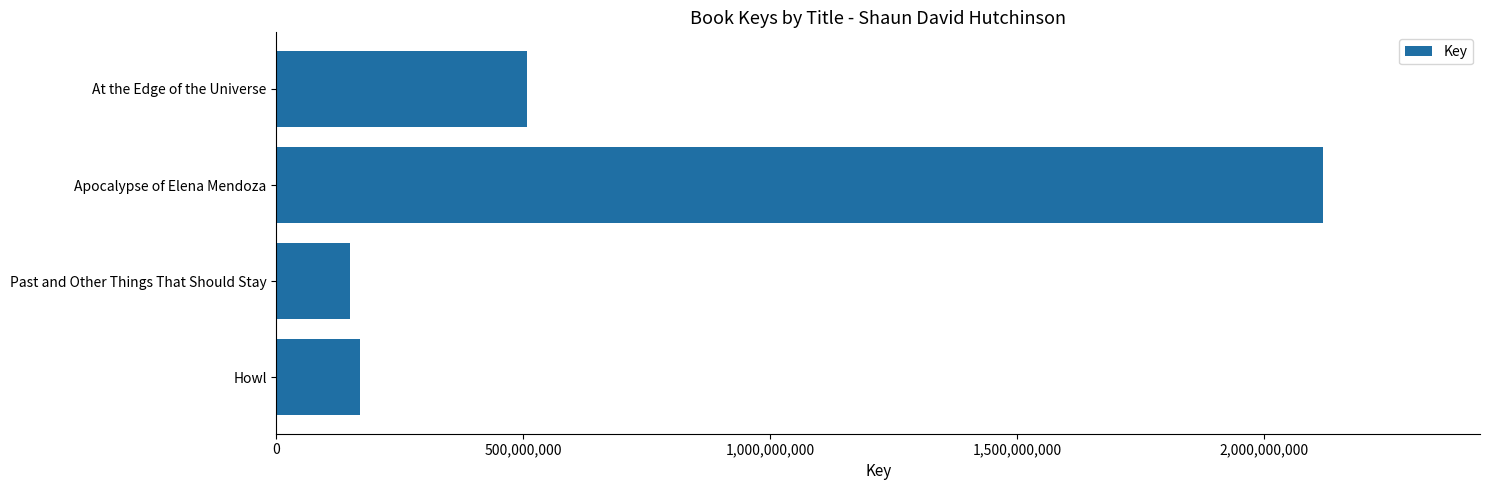

Reading top to bottom, list all the values displayed in this chart.

506946503	2119652221	148931603	169311440